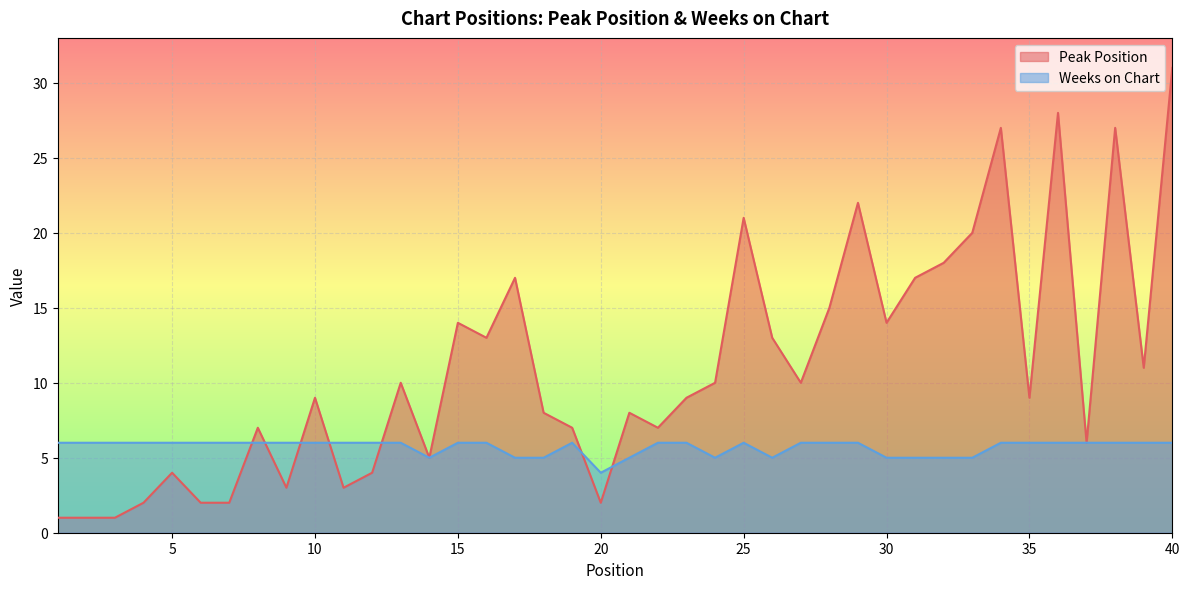

After their last crossing, which series has the higher values: Peak Position or Weeks on Chart?

Peak Position